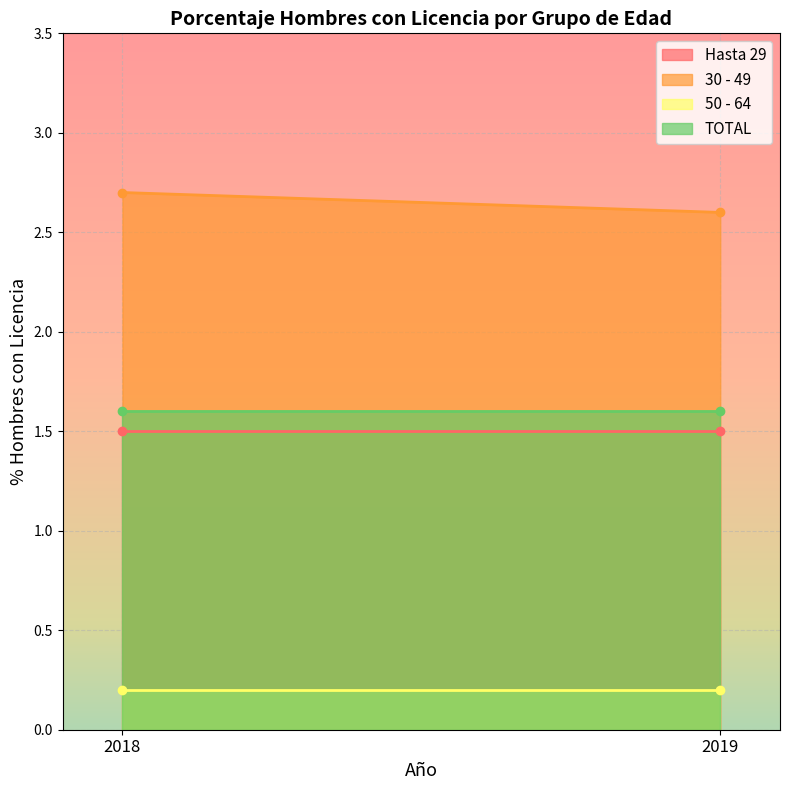

Rank the categories by Hasta 29 value from lowest to highest.

2018, 2019